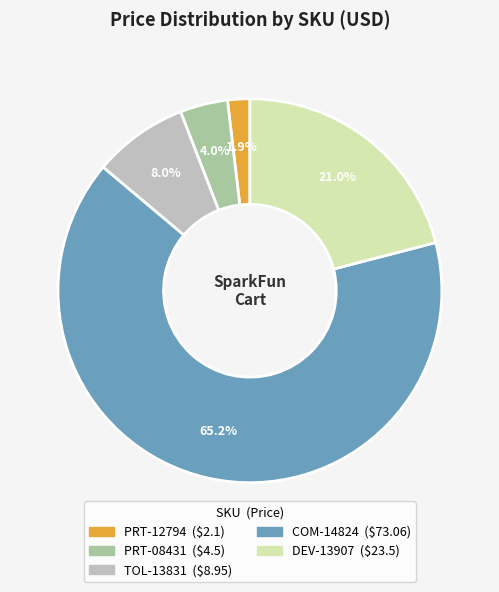

Which category has the smallest portion of the pie?

PRT-12794